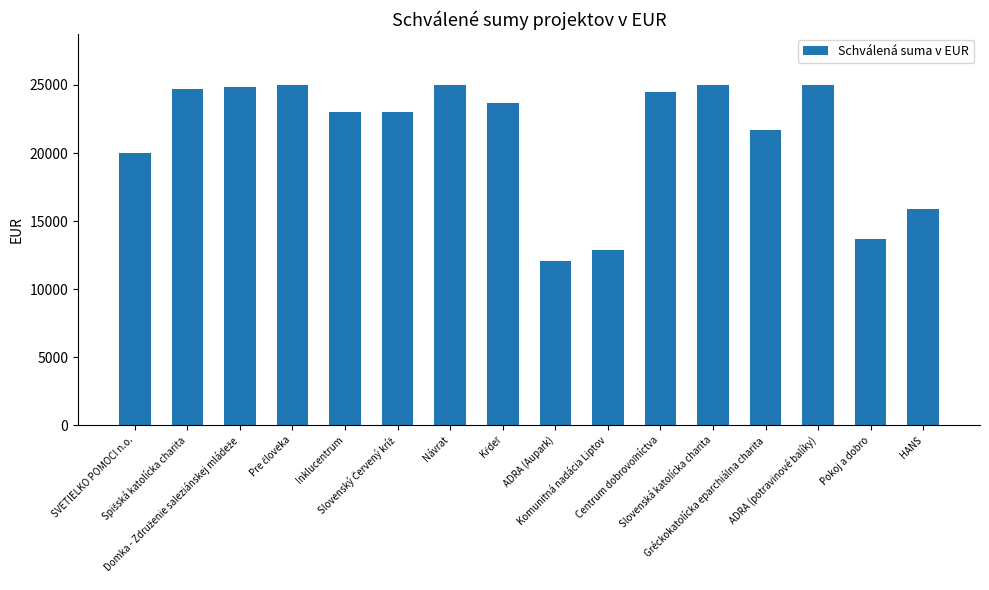

What is the minimum value shown in the chart?

12048.0